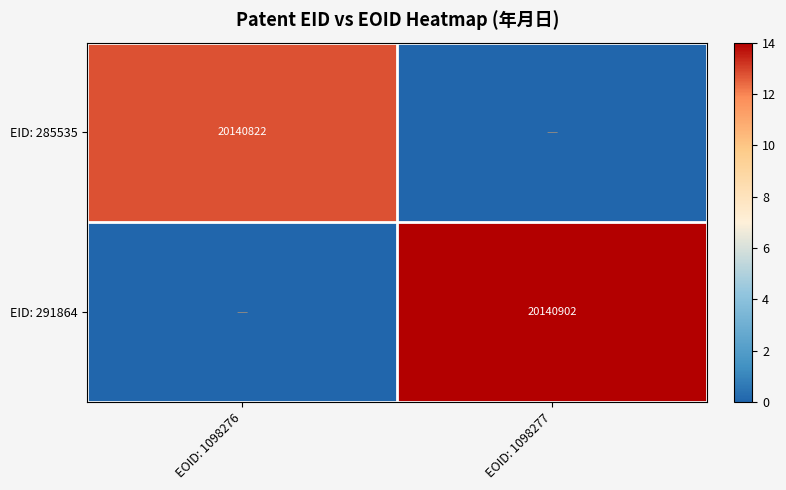

The value of EID: 285535 at EOID: 1098276 is 20140822. True or false?

True